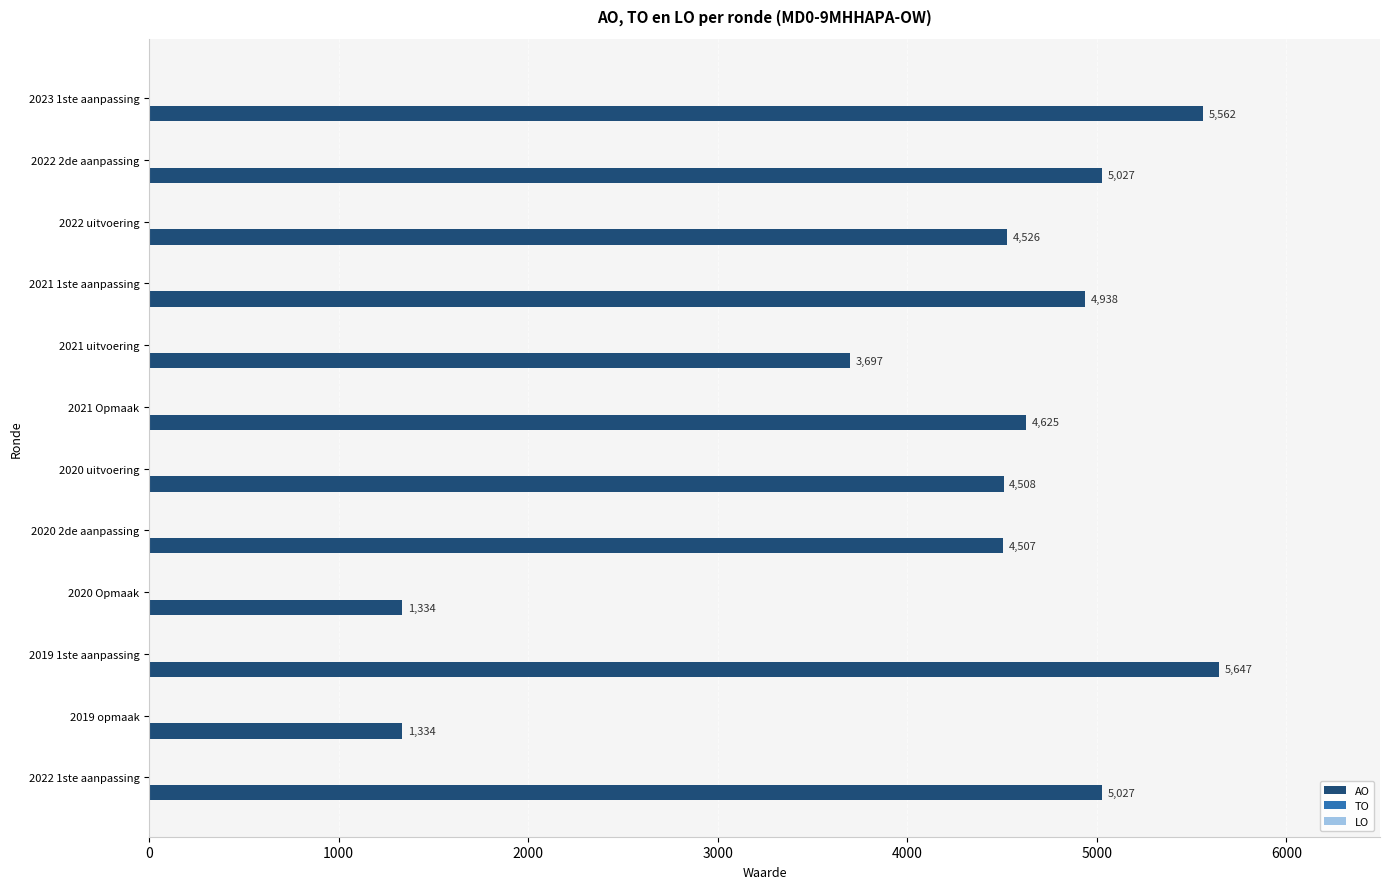

What is the sum of the values at 2023 1ste aanpassing and 2019 opmaak?

6896